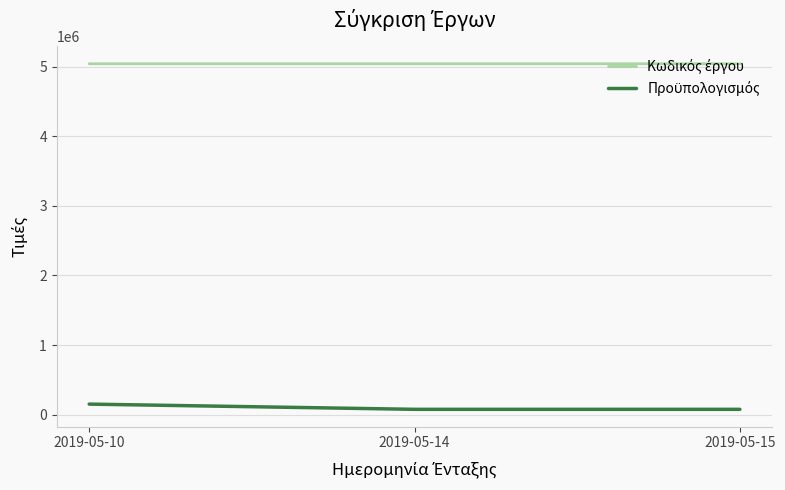

At how many categories does at least one series exceed 305034?

3